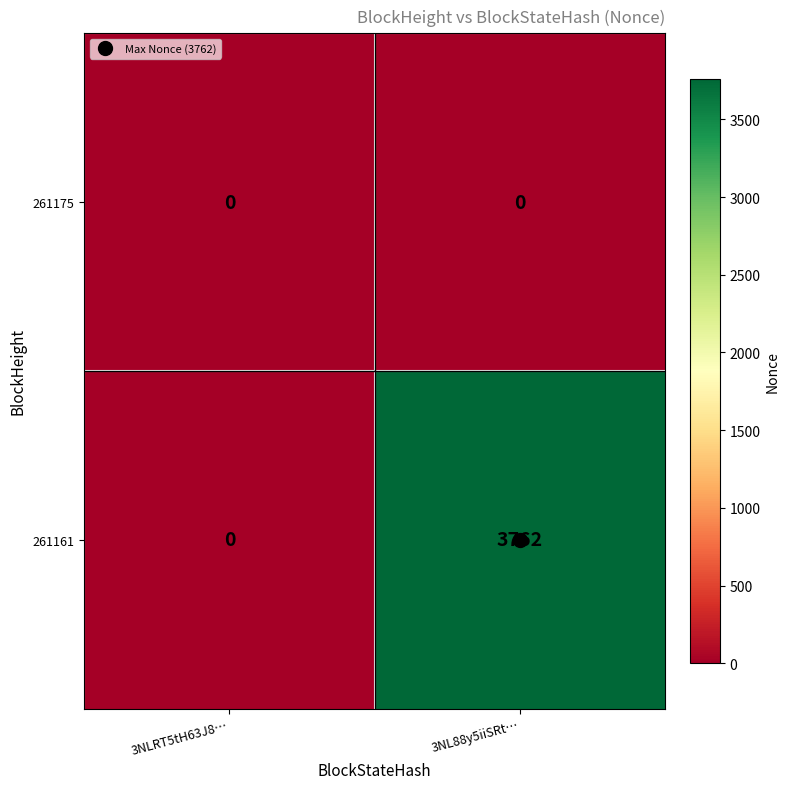

What is the maximum value shown in the chart?

3762